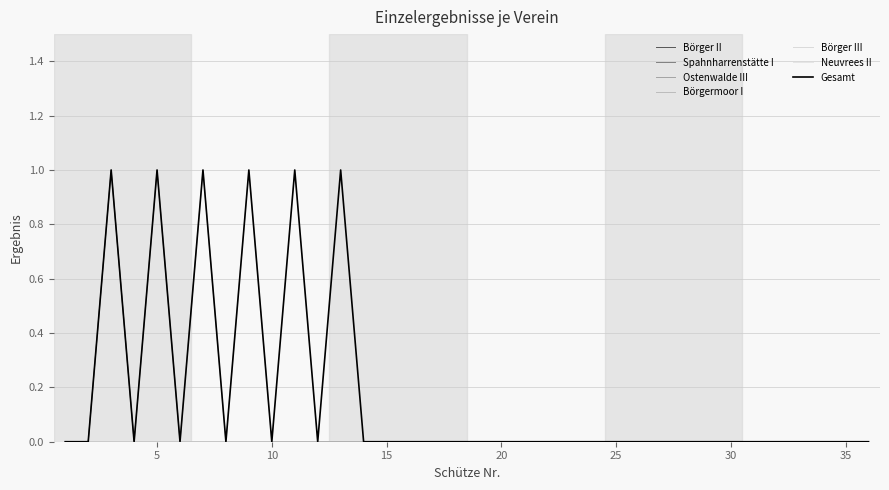

Is this an area chart (filled region under the line)?

No